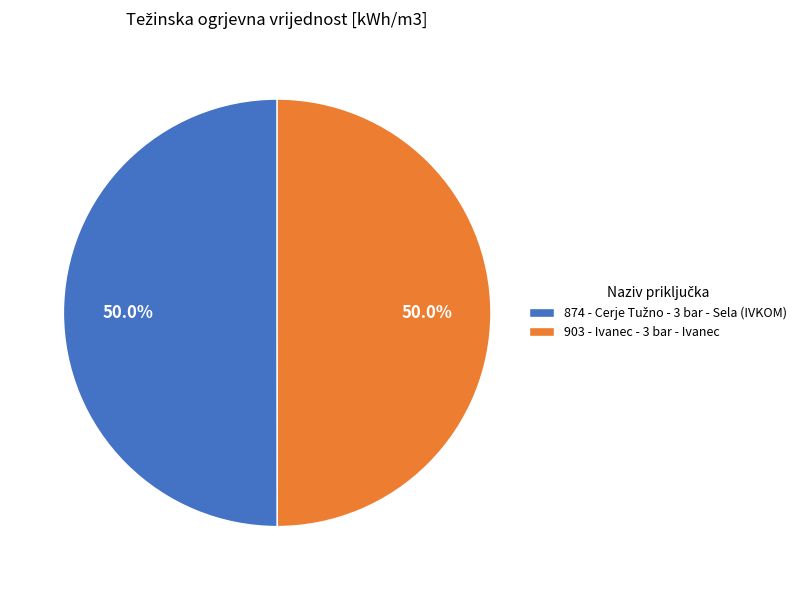

How many segments does this pie chart have?

2